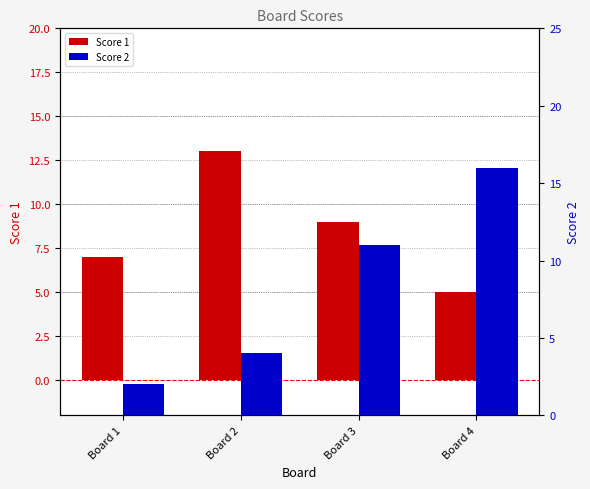

How many distinct data groups are displayed?

2